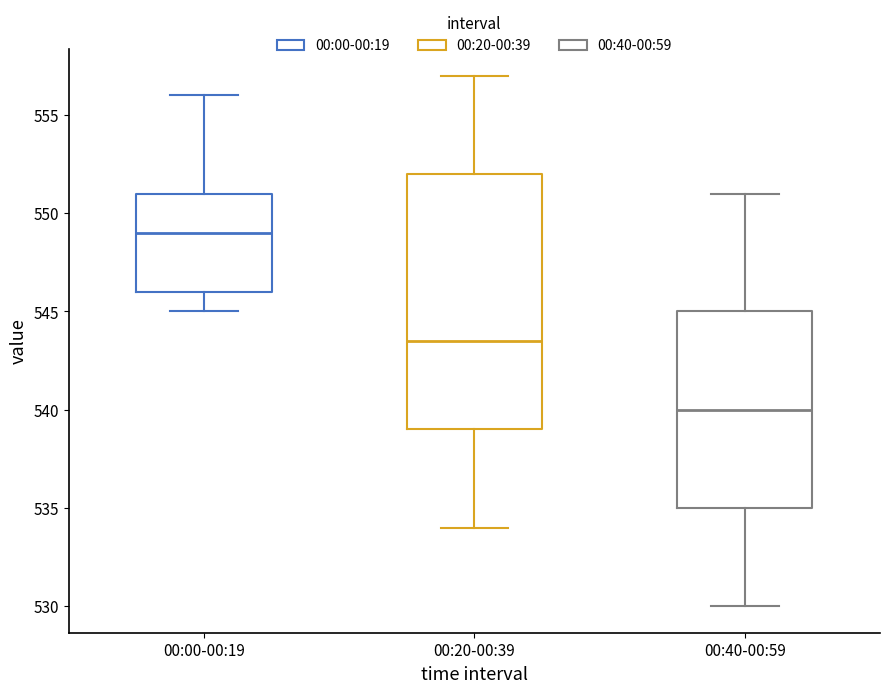

Reading left to right, transcribe this box plot: for each box, give where its median line is, the range the box spans, and where its two whiskers end, as read against the y-axis. The values are not printed on the chart, so give them approximately, as read against the axis.

00:00-00:19: median 549.0, box 546.0 to 551.0, whiskers 545.0 to 556.0
00:20-00:39: median 543.5, box 539.0 to 552.0, whiskers 534.0 to 557.0
00:40-00:59: median 540.0, box 535.0 to 545.0, whiskers 530.0 to 551.0